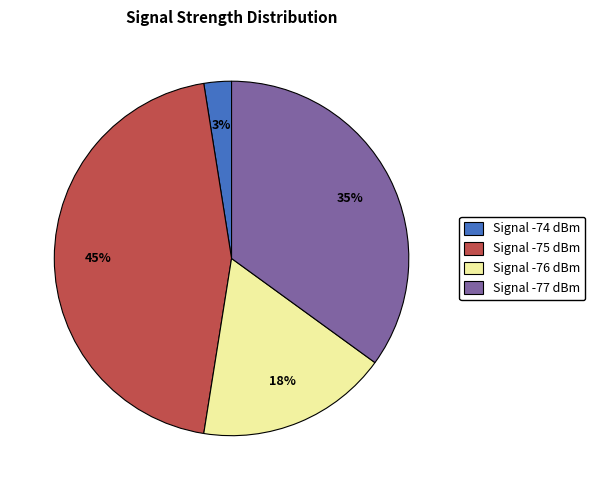

Is there any slice that represents more than half of the pie?

No